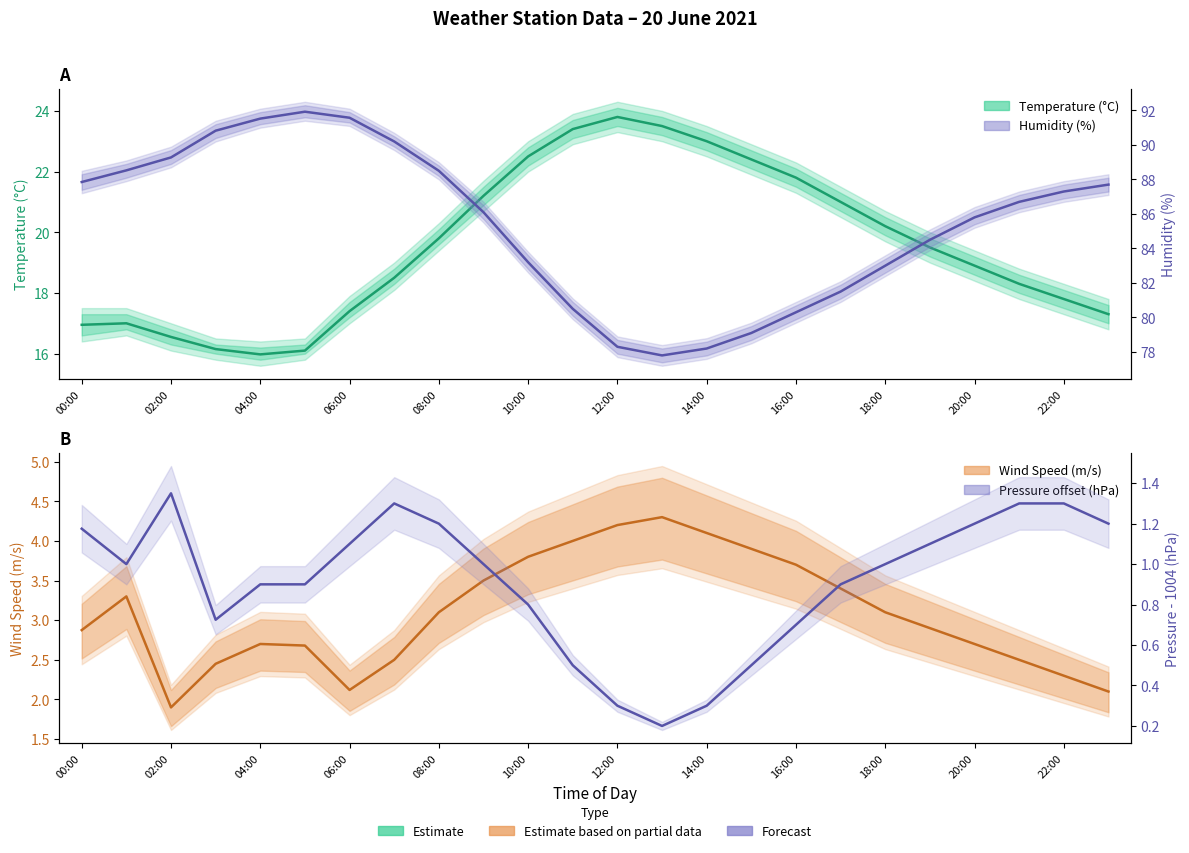

Where is Temperature (°C) nearest to the value 19?

20:00